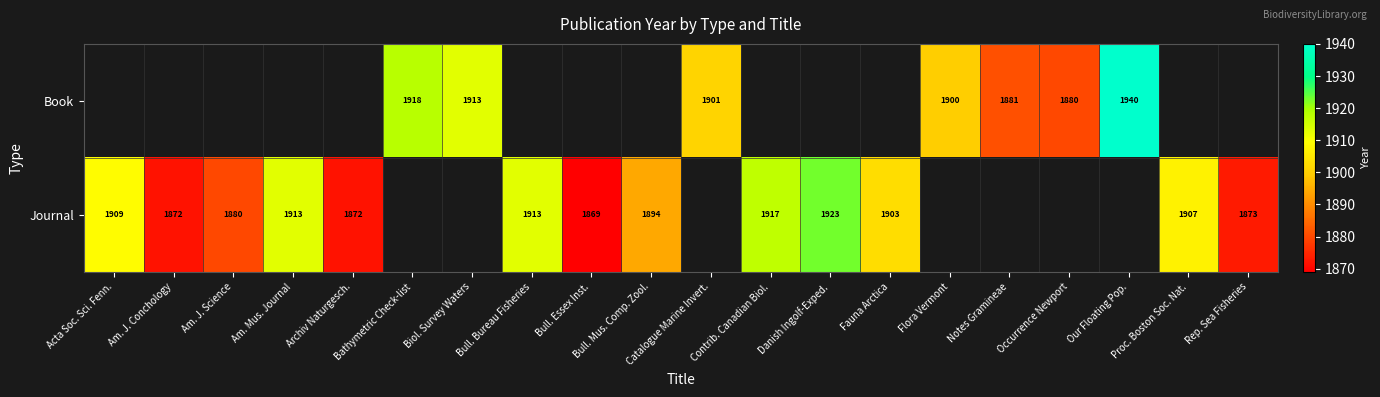

The value of Journal at Acta Soc. Sci. Fenn. is 2532. True or false?

False